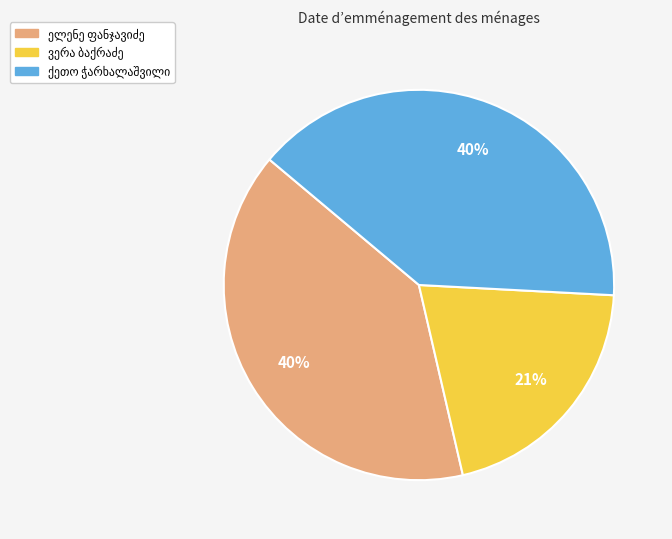

Does any single category account for the majority?

No